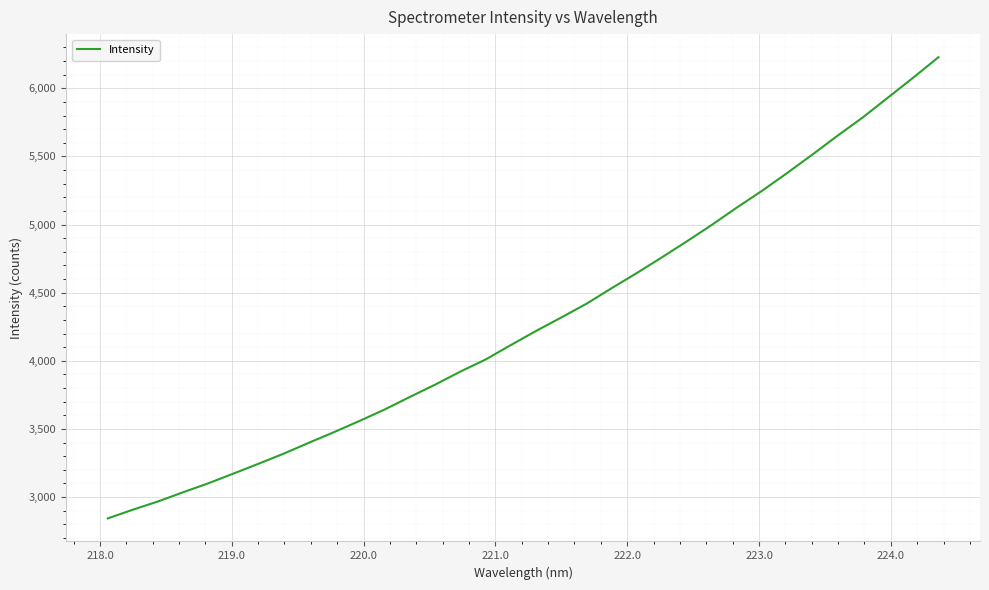

What is the average value?

4294.2